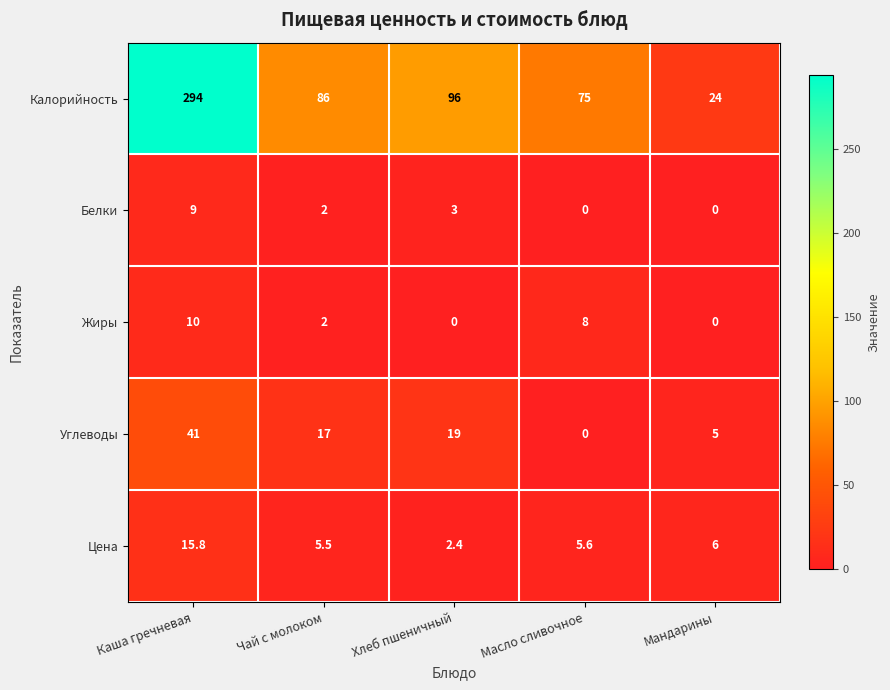

What is the sum of all Углеводы values?

82.0